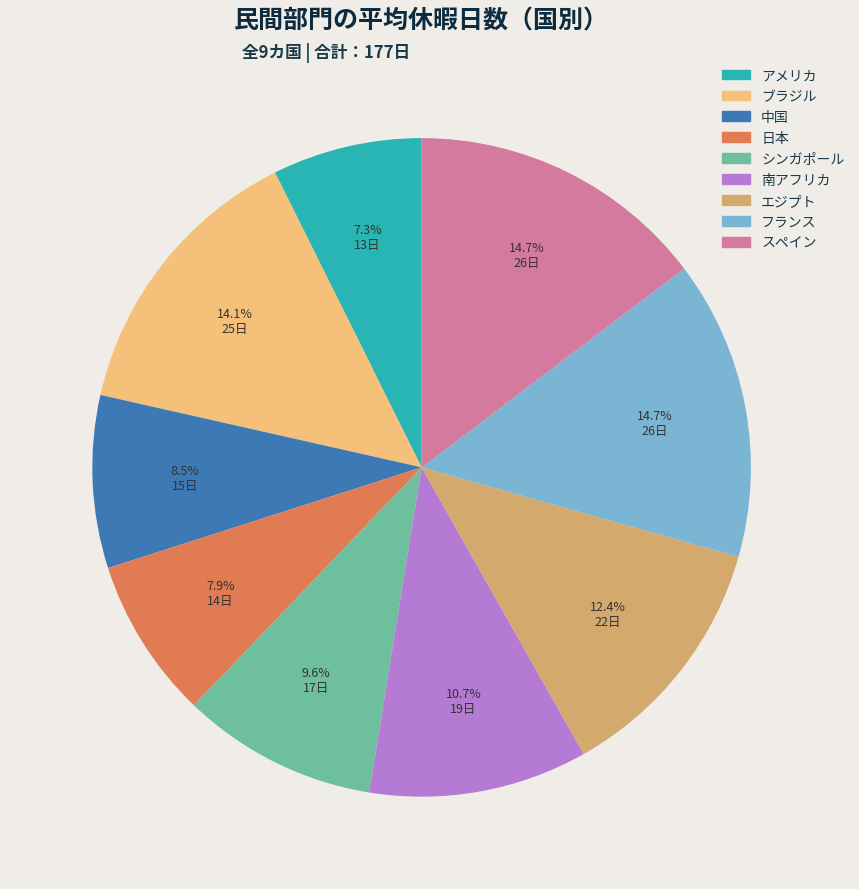

What percentage is NOT represented by 南アフリカ?

89.3%